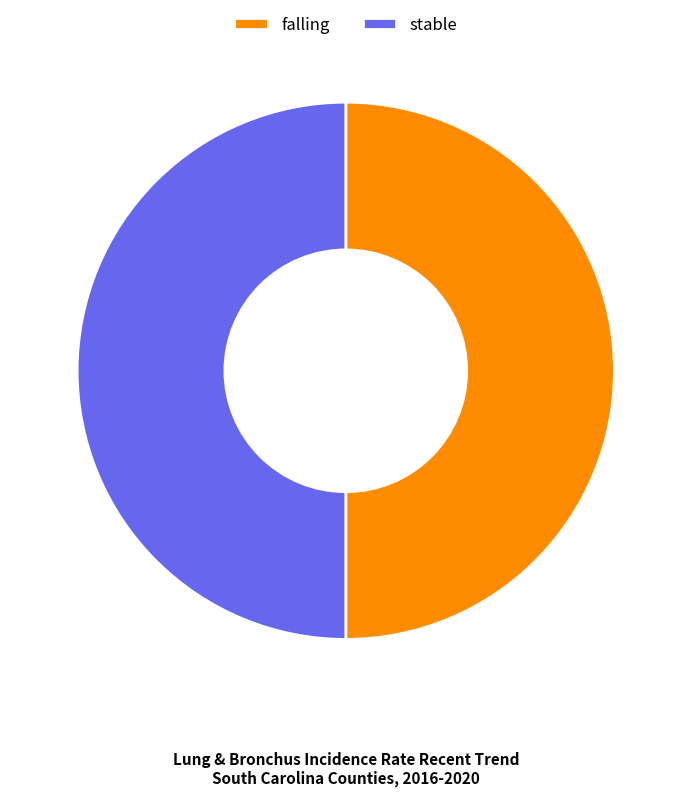

How many segments does this pie chart have?

2